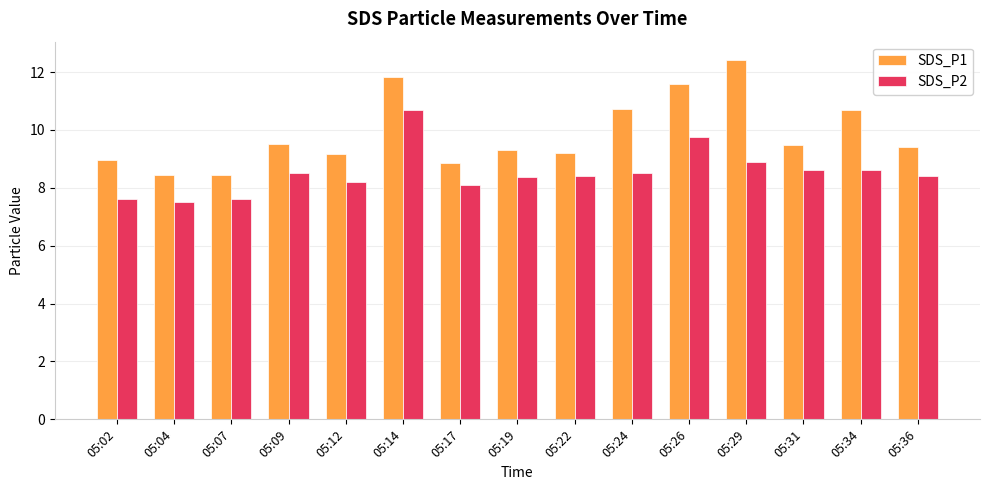

Read the SDS_P2 value at 05:22.

8.4